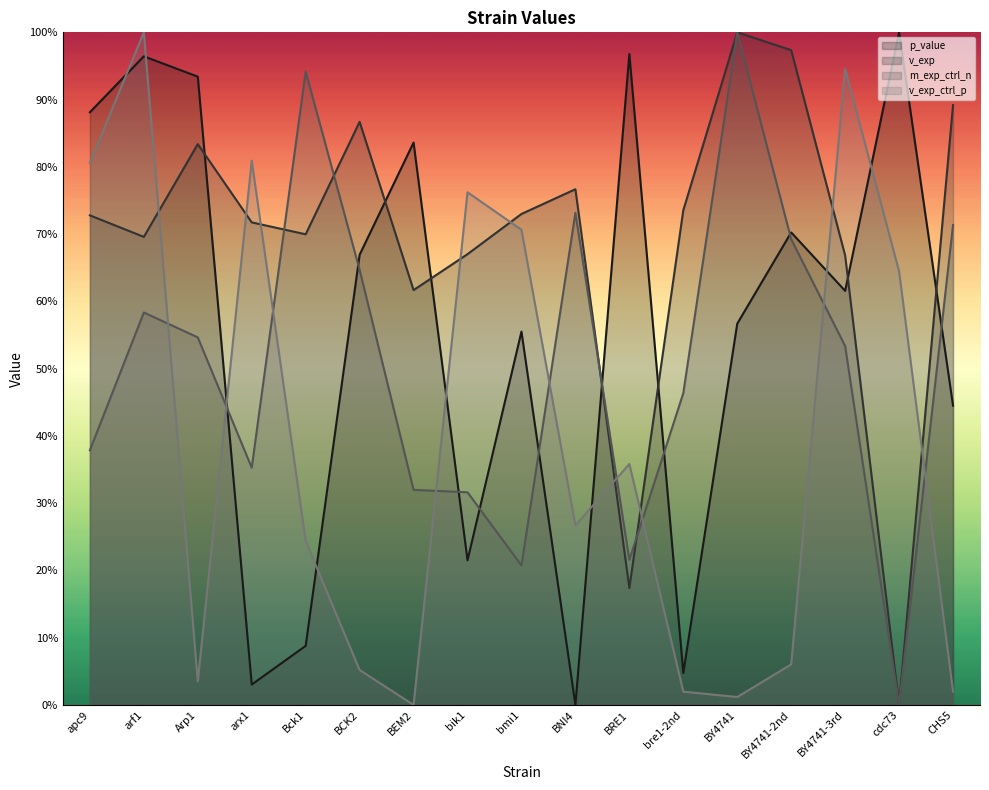

Reading left to right, extract all data points from this chart.

p_value: apc9=0.9	arf1=1.0	Arp1=0.9	arx1=0.0	Bck1=0.1	BCK2=0.7	BEM2=0.8	bik1=0.2	bmi1=0.6	BNI4=0.0	BRE1=1.0	bre1-2nd=0.0	BY4741=0.6	BY4741-2nd=0.7	BY4741-3rd=0.6	cdc73=1.0	CHS5=0.4
v_exp: apc9=0.7	arf1=0.7	Arp1=0.8	arx1=0.7	Bck1=0.7	BCK2=0.9	BEM2=0.6	bik1=0.7	bmi1=0.7	BNI4=0.8	BRE1=0.2	bre1-2nd=0.7	BY4741=1.0	BY4741-2nd=1.0	BY4741-3rd=0.7	cdc73=0.0	CHS5=0.9
m_exp_ctrl_n: apc9=0.4	arf1=0.6	Arp1=0.5	arx1=0.4	Bck1=0.9	BCK2=0.6	BEM2=0.3	bik1=0.3	bmi1=0.2	BNI4=0.7	BRE1=0.2	bre1-2nd=0.5	BY4741=1.0	BY4741-2nd=0.7	BY4741-3rd=0.5	cdc73=0.0	CHS5=0.7
v_exp_ctrl_p: apc9=0.8	arf1=1.0	Arp1=0.0	arx1=0.8	Bck1=0.2	BCK2=0.1	BEM2=0.0	bik1=0.8	bmi1=0.7	BNI4=0.3	BRE1=0.4	bre1-2nd=0.0	BY4741=0.0	BY4741-2nd=0.1	BY4741-3rd=0.9	cdc73=0.6	CHS5=0.0